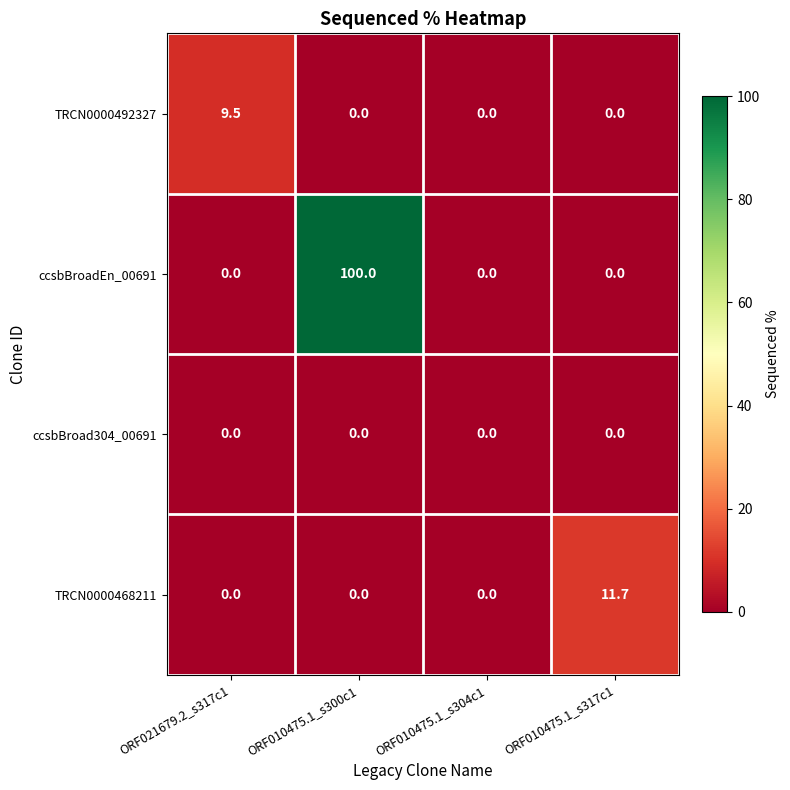

Which series has the largest range (max minus min)?

ccsbBroadEn_00691